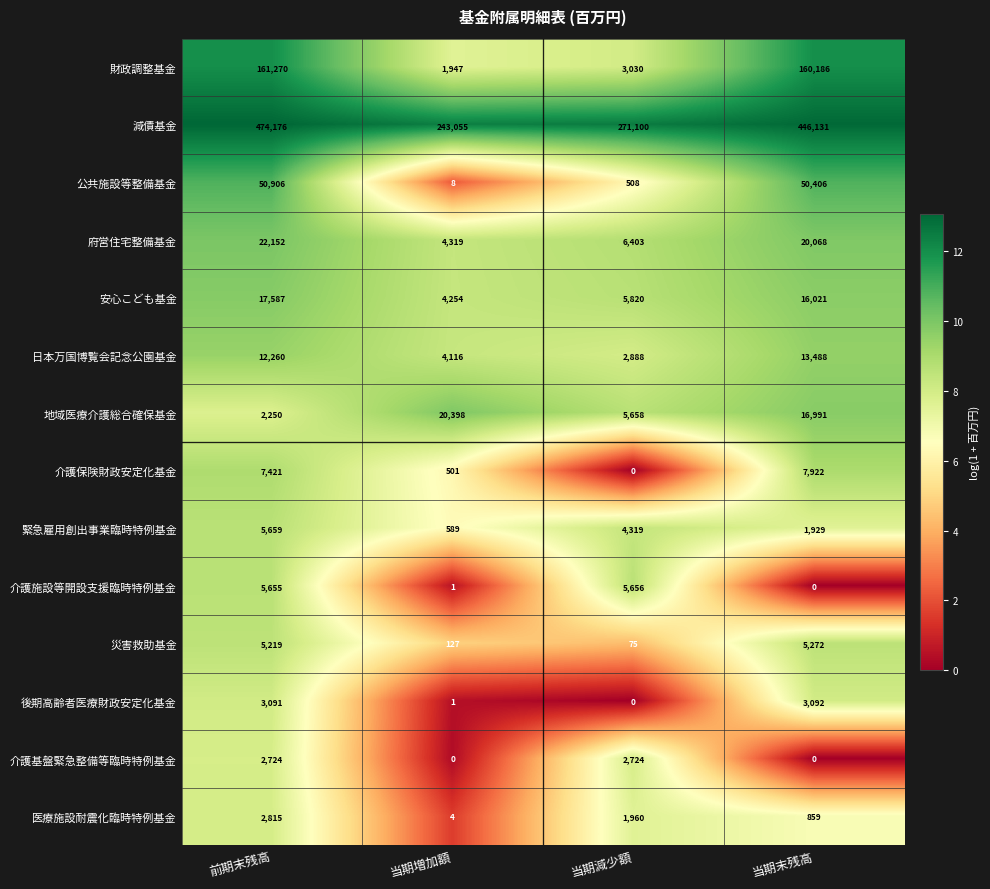

What is the spread (max minus min) of values at 前期末残高?

471926